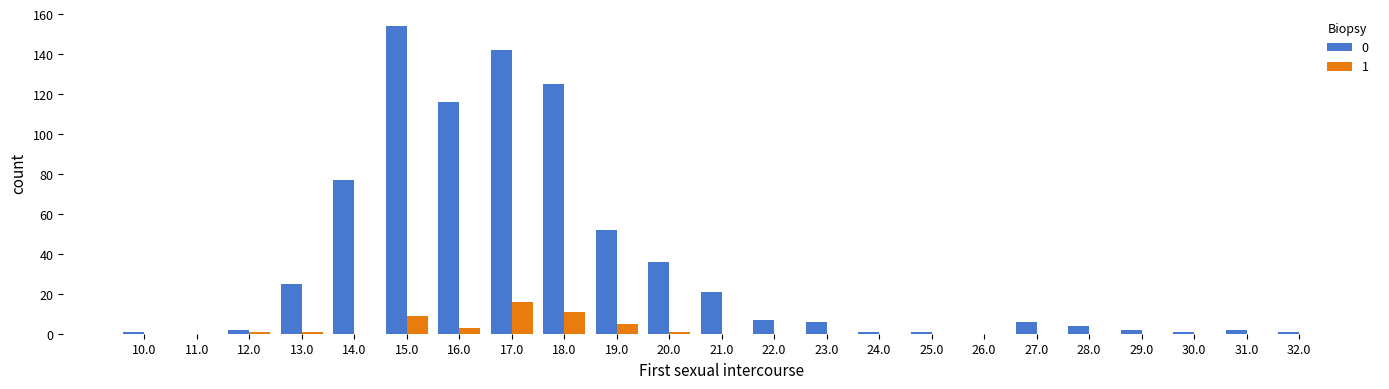

True or false: 1 has a value of 0 at 25.0.

True